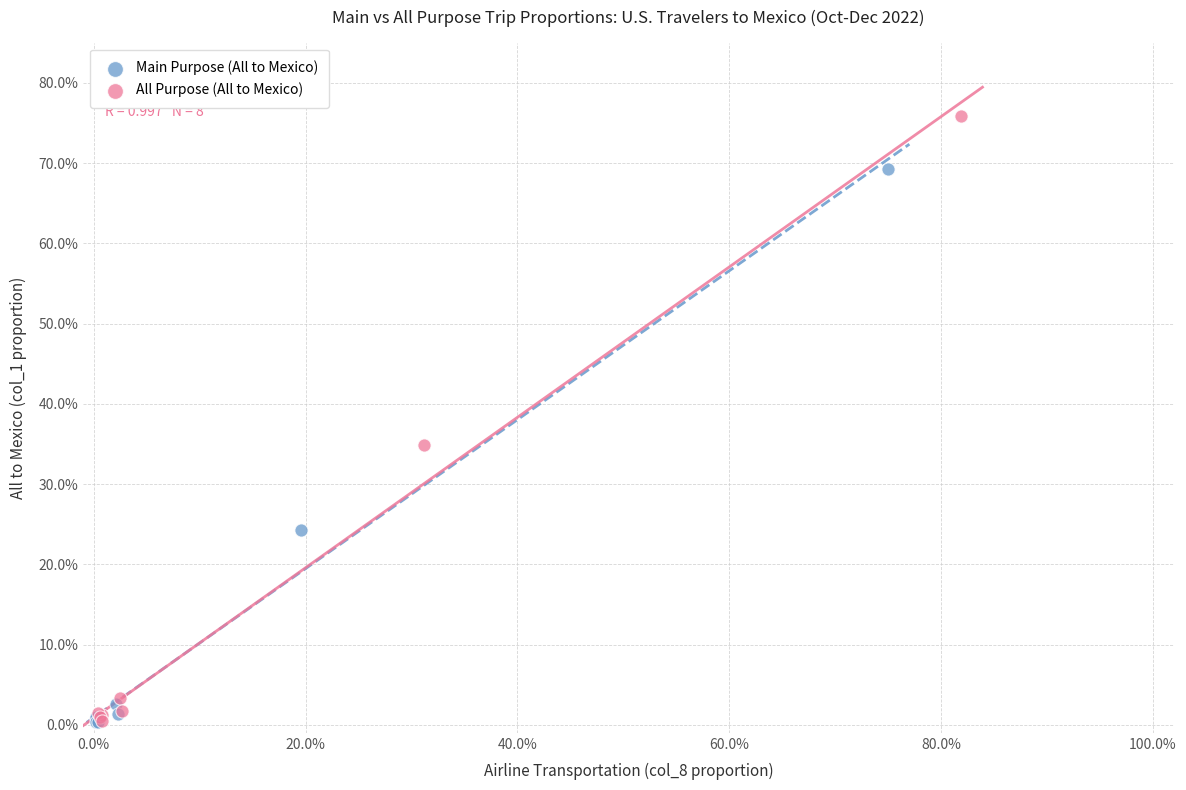

Which series has the widest spread of Y values?

All Purpose (All to Mexico)